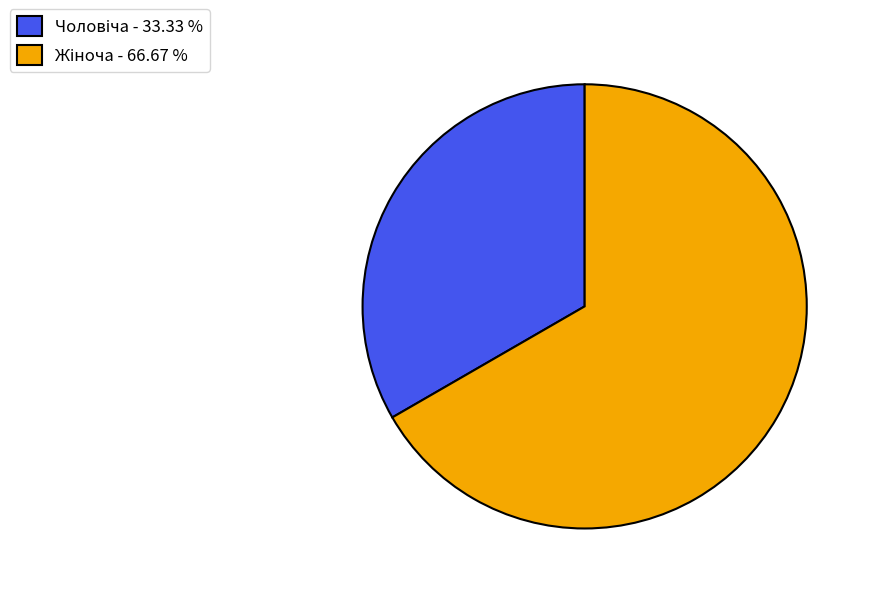

Is there a majority slice in this chart?

Yes